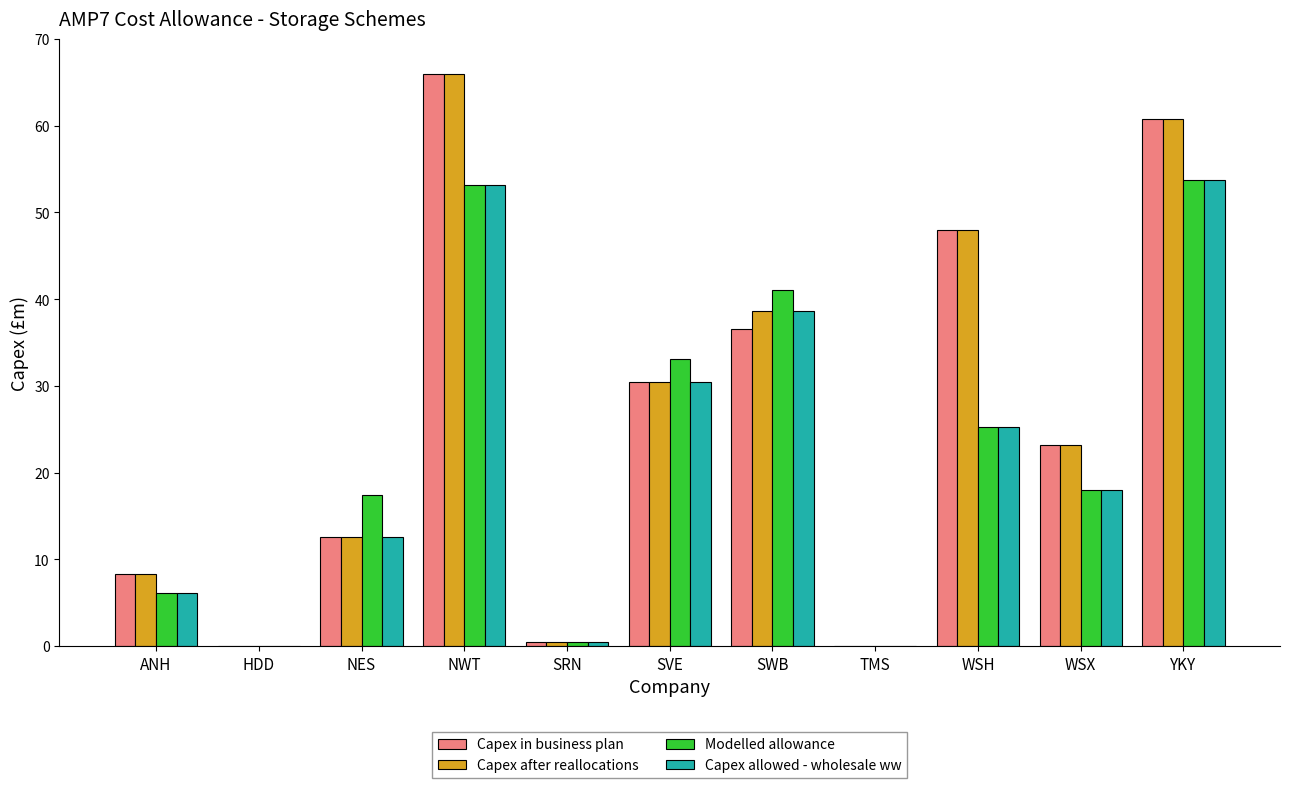

Count the number of data series in this chart.

4